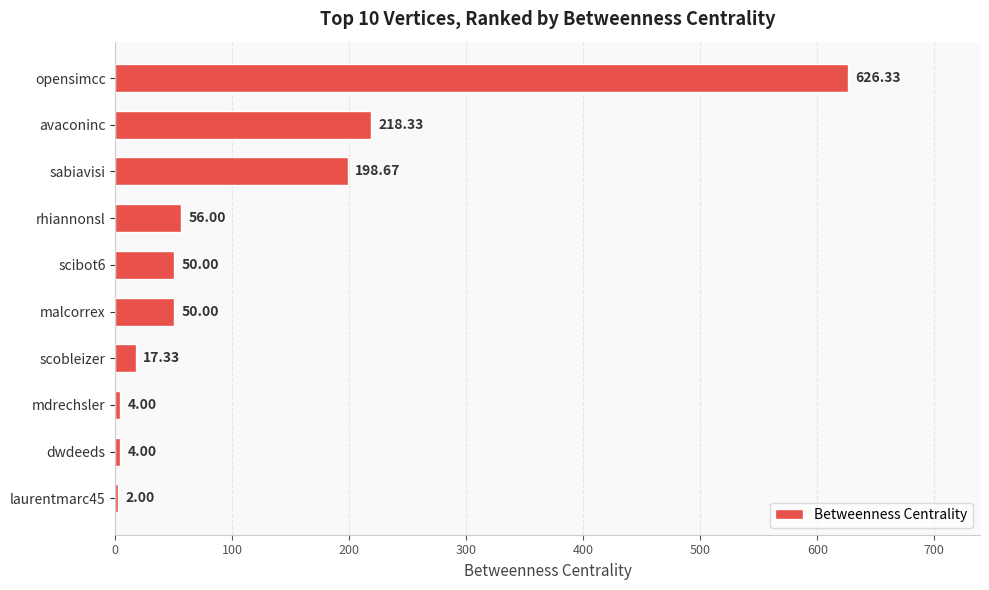

Which label corresponds to the largest value in the chart?

opensimcc